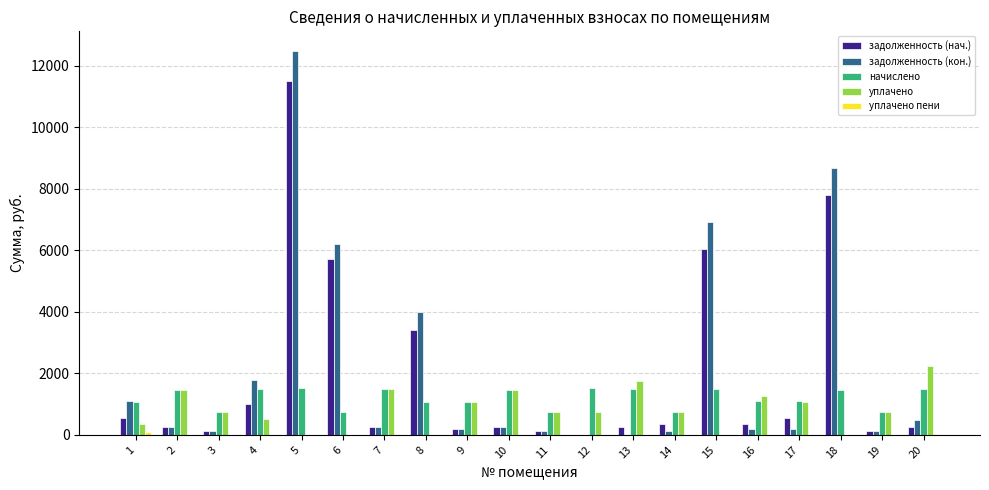

The value of начислено at 5 is 1512.0. True or false?

True